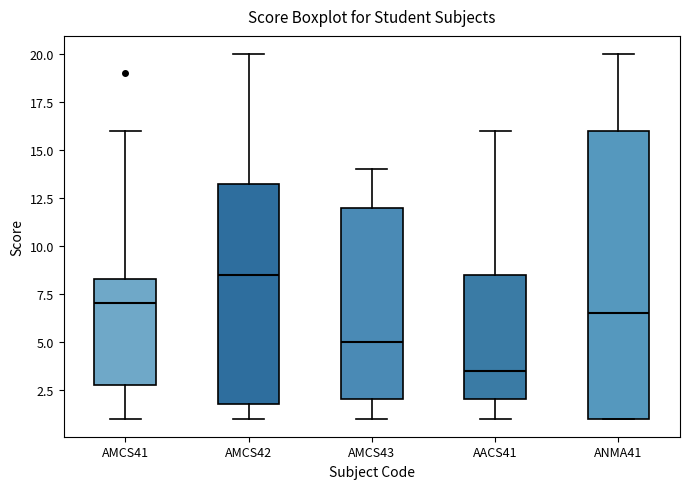

Where is the upper edge of the box for AACS41 on the y-axis? The values are not printed on the chart, so give them approximately, as read against the axis.

8.5